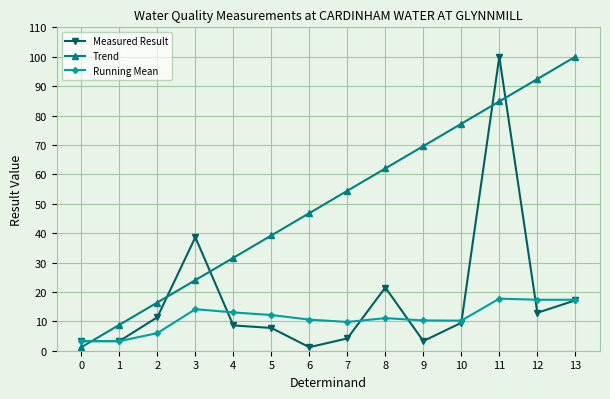

Does the chart have visible grid lines?

Yes